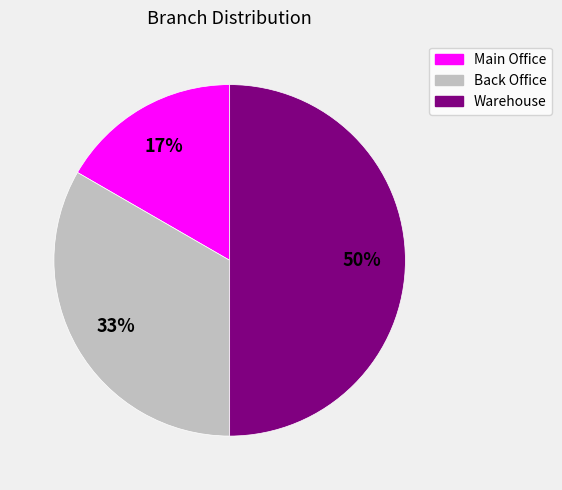

Does Main Office represent more than half of the total?

No